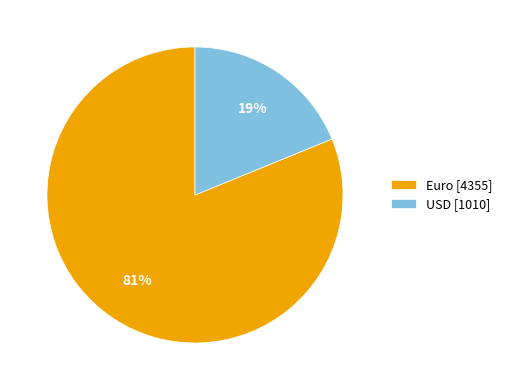

Approximately how many times larger is the value at USD compared to Euro?

0.2